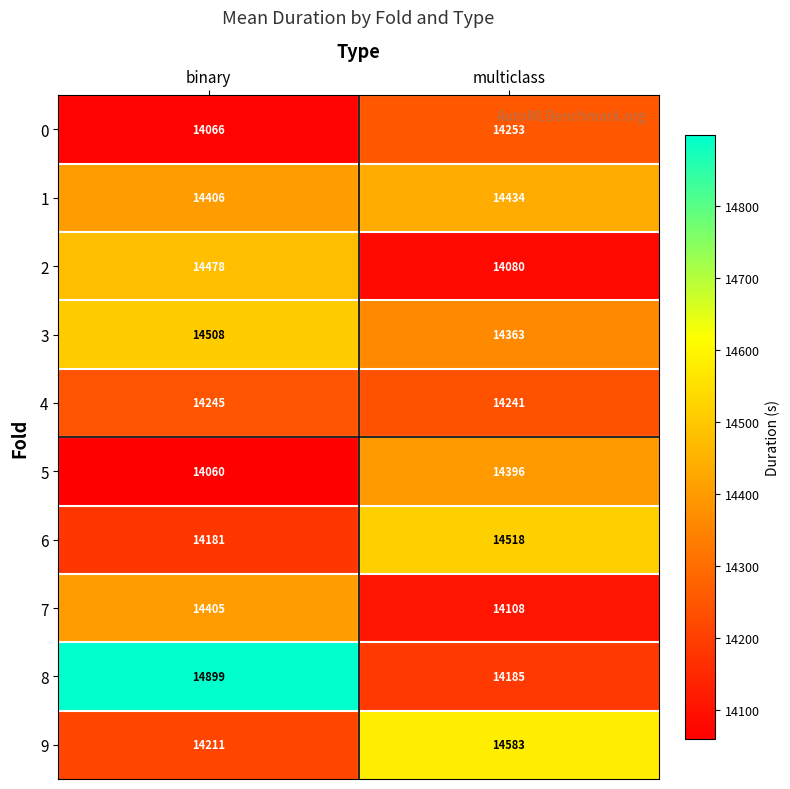

What is the smallest value displayed?

14060